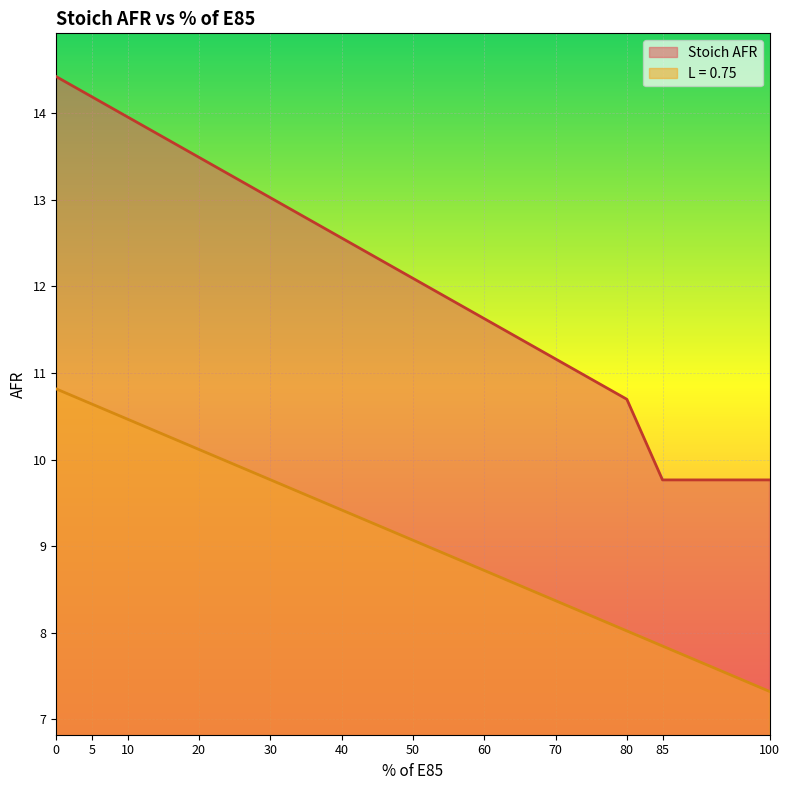

Rank the series by their maximum value, from lowest to highest.

L = 0.75, Stoich AFR